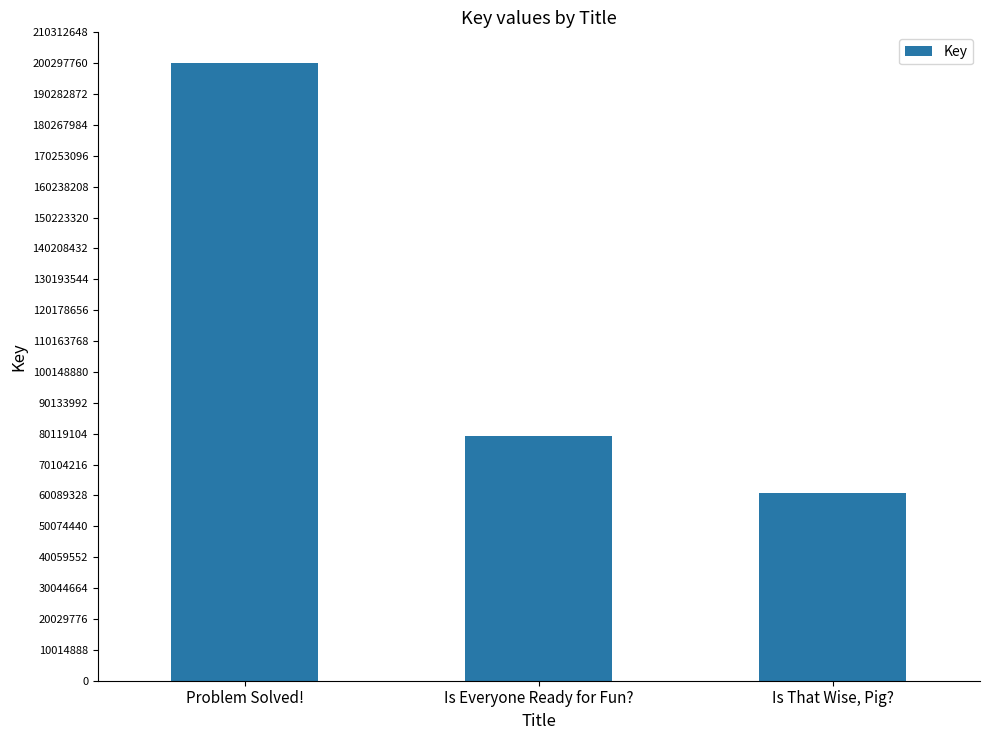

The value at Is Everyone Ready for Fun? is 131678699. True or false?

False